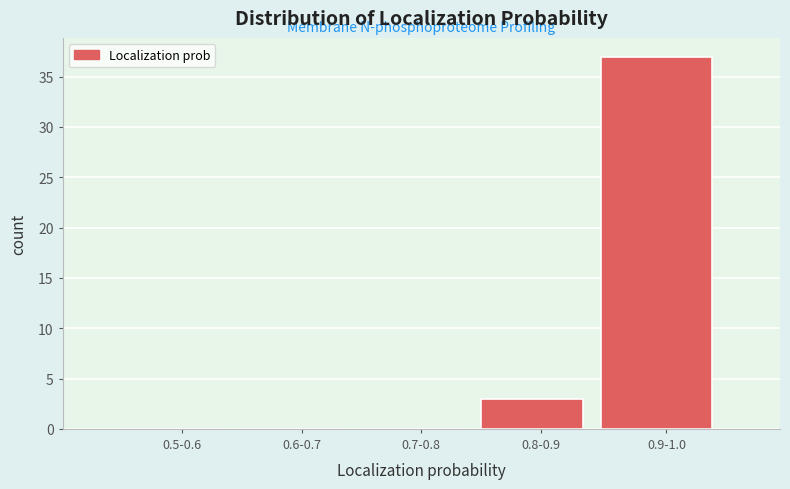

Reading left to right, extract all data points from this chart.

0.5-0.6=0	0.6-0.7=0	0.7-0.8=0	0.8-0.9=3	0.9-1.0=37